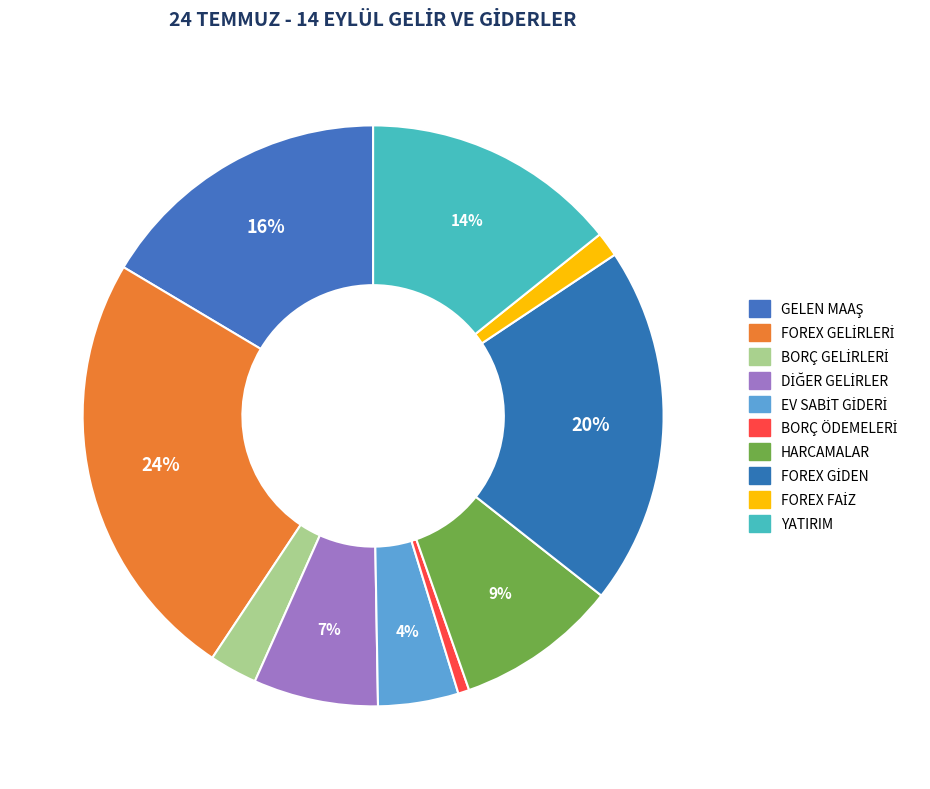

How many segments does this pie chart have?

10